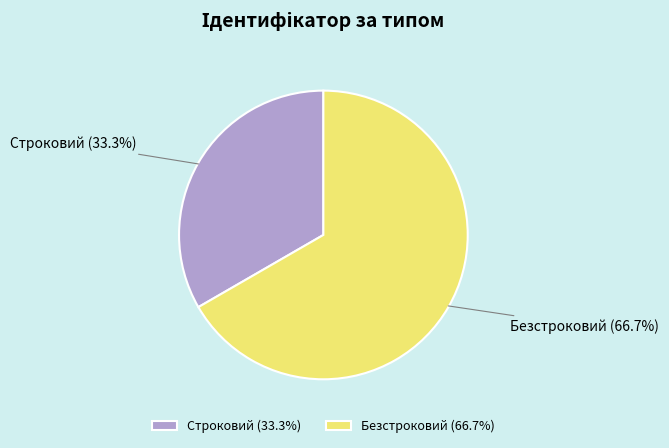

Does Строковий represent more than half of the total?

No